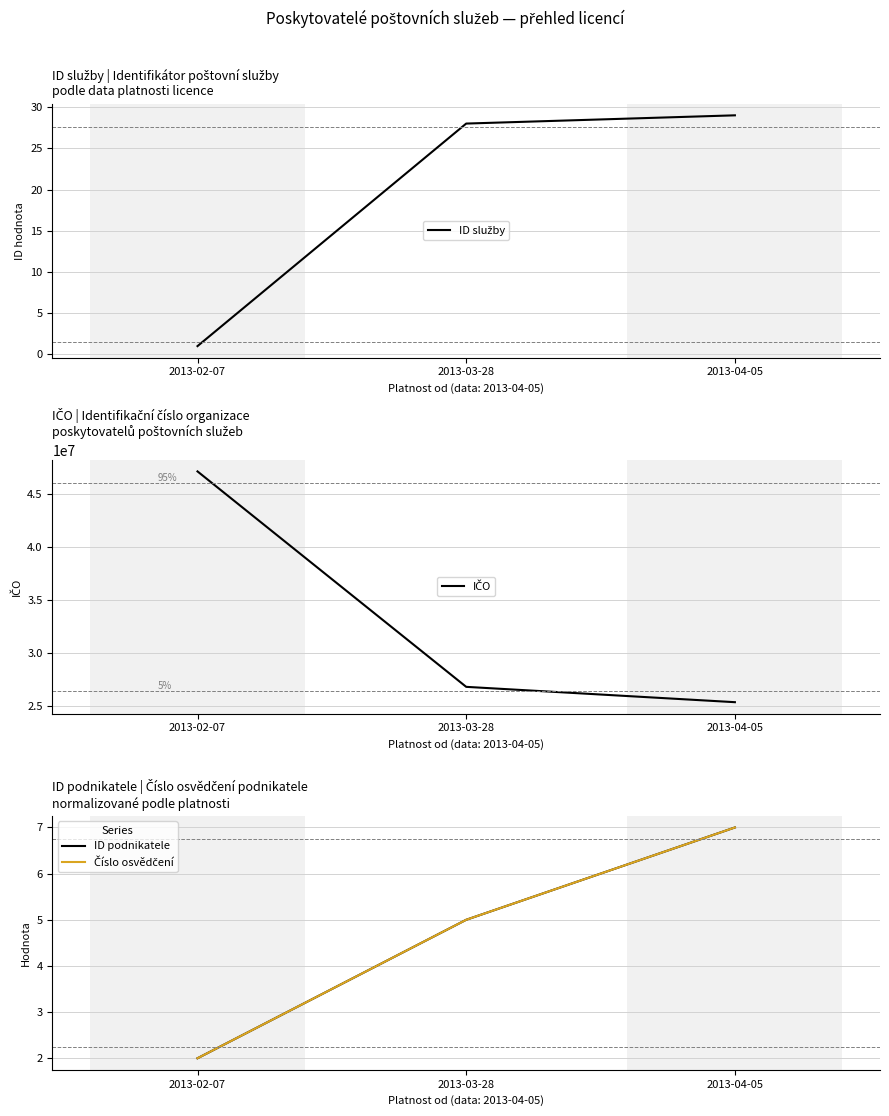

What is the maximum value for ID podnikatele?

7